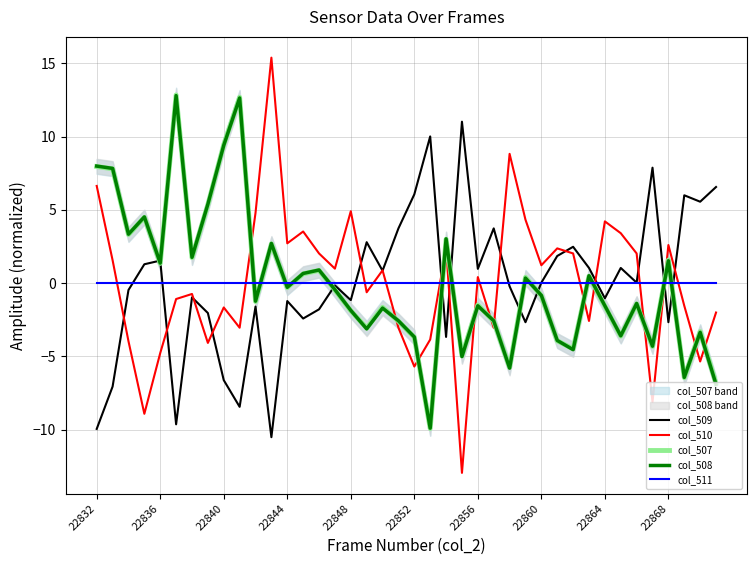

Is this an area chart (filled region under the line)?

No